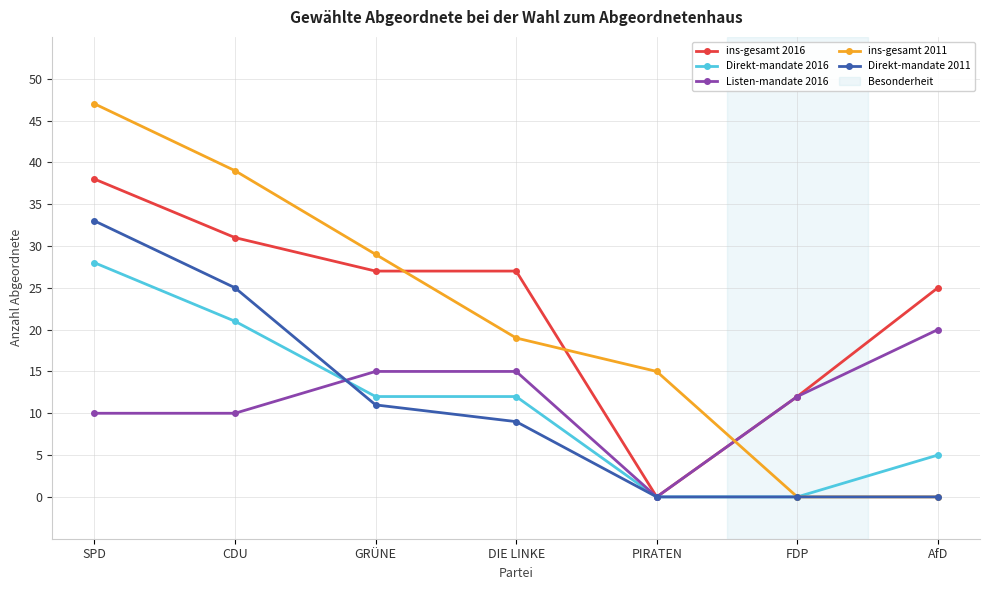

How many data points does each series have?

7